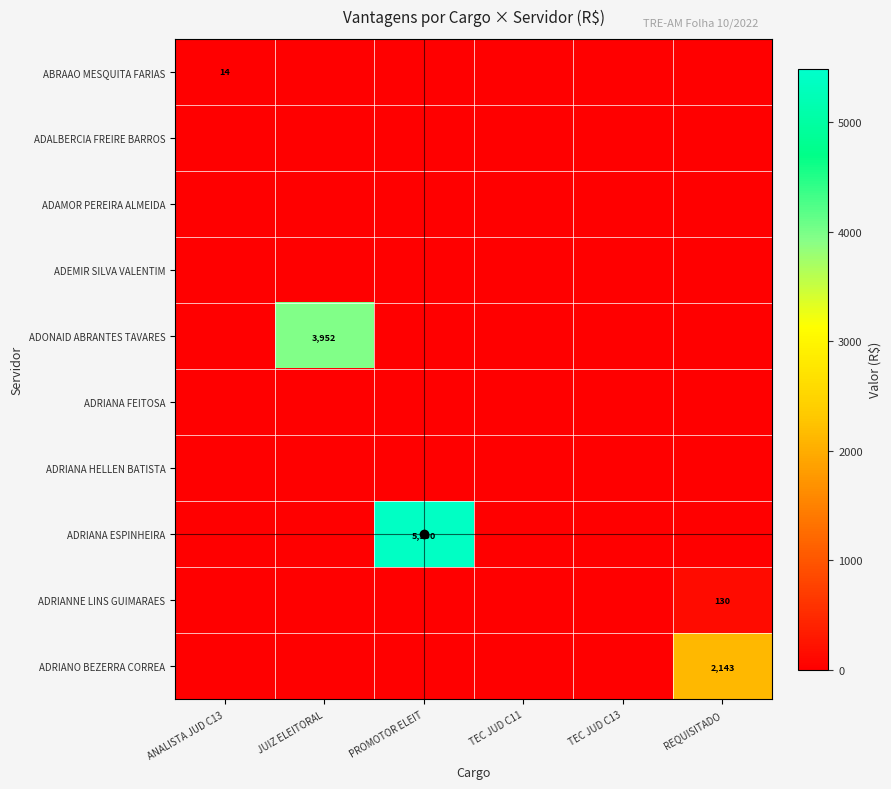

True or false: ADEMIR SILVA VALENTIM has a value of 0 at ANALISTA JUD C13.

True